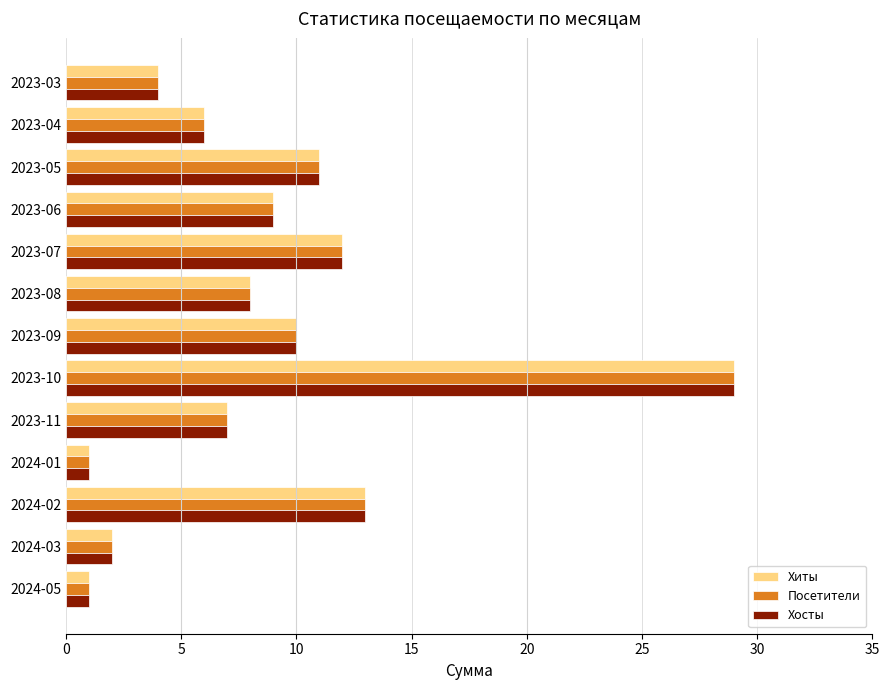

What is the sum of all Хиты values?

113